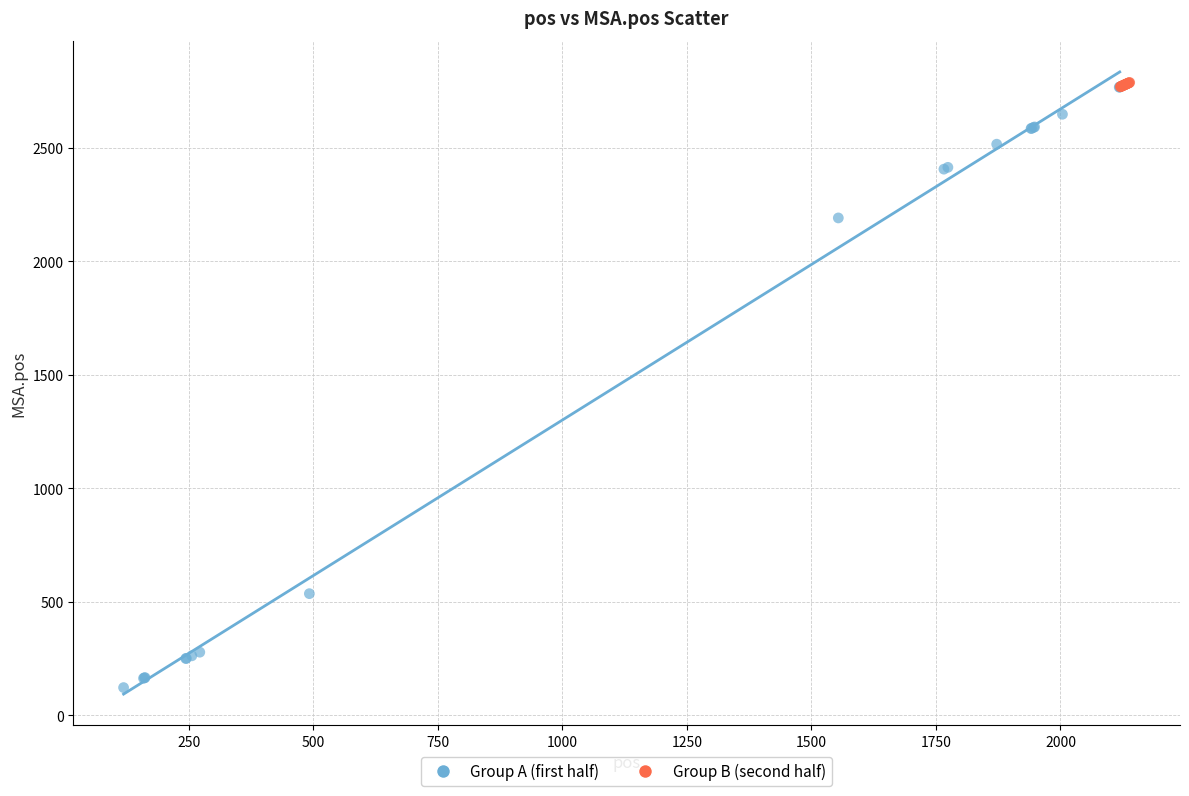

Which series has the widest spread of Y values?

Group A (first half)